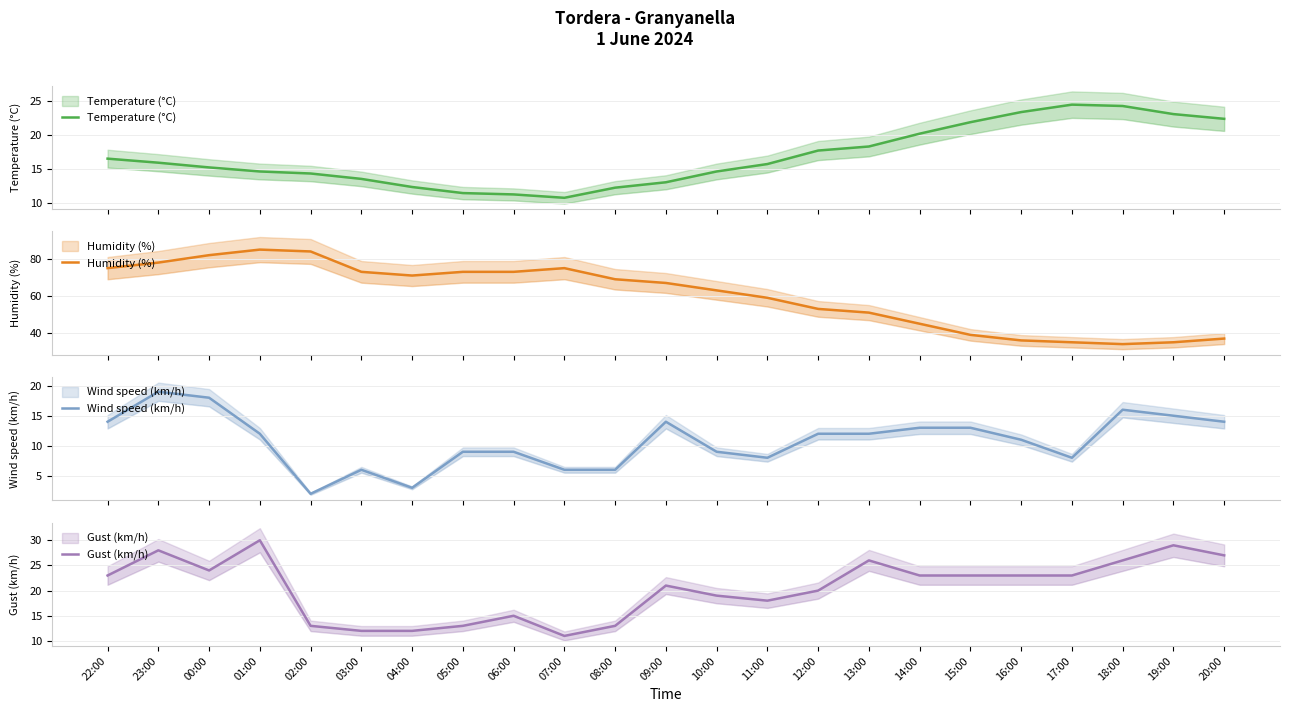

True or false: Humidity (%) and Temperature (°C) cross at least once.

False